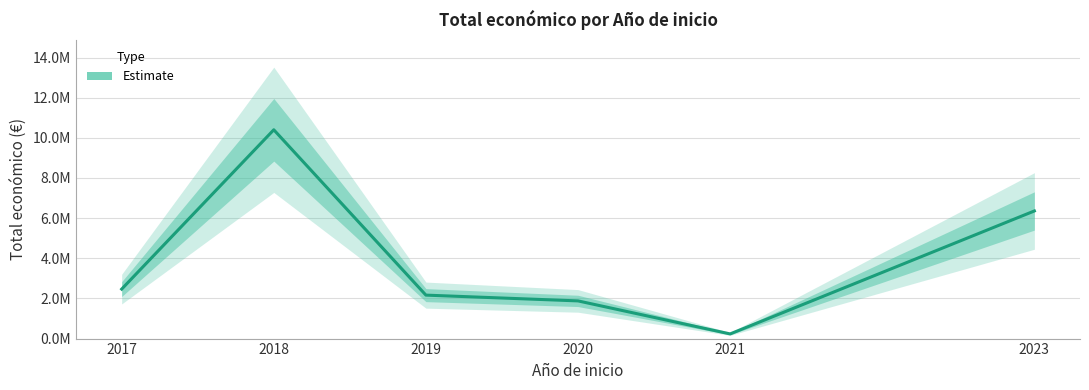

What is the minimum value shown in the chart?

232189